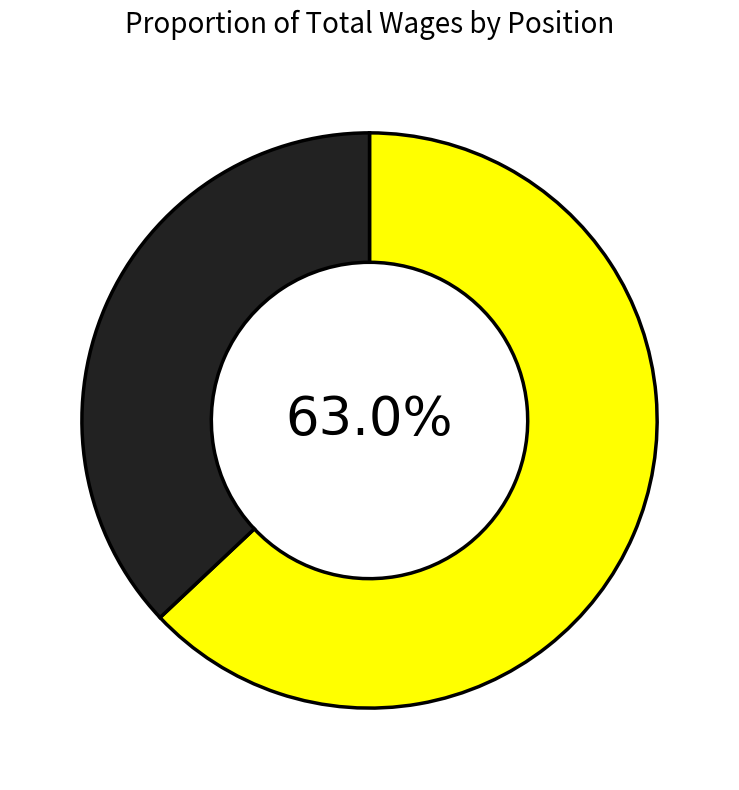

Is there a majority slice in this chart?

Yes